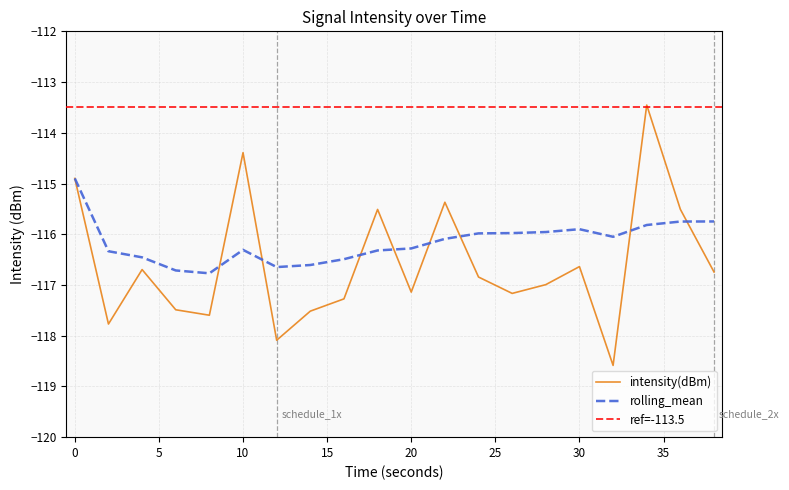

Reading left to right, list all the values displayed in this chart.

intensity(dBm): -114.9	-117.8	-116.7	-117.5	-117.6	-114.4	-118.1	-117.5	-117.3	-115.5	-117.1	-115.4	-116.8	-117.2	-117.0	-116.6	-118.6	-113.5	-115.5	-116.7
rolling_mean: -114.9	-116.3	-116.5	-116.7	-116.8	-116.3	-116.6	-116.6	-116.5	-116.3	-116.3	-116.1	-116.0	-116.0	-116.0	-115.9	-116.1	-115.8	-115.7	-115.7